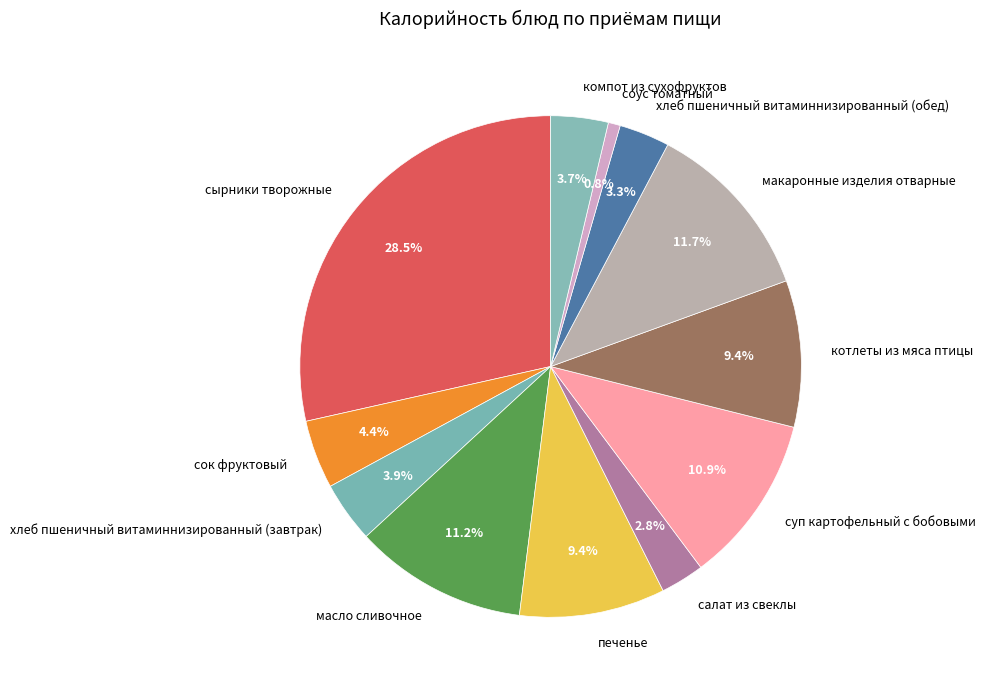

What percentage is the печенье slice, to the nearest percent?

9%